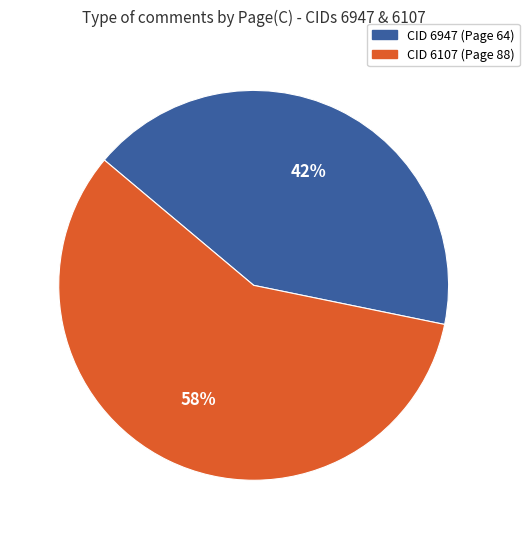

Is there a majority slice in this chart?

Yes